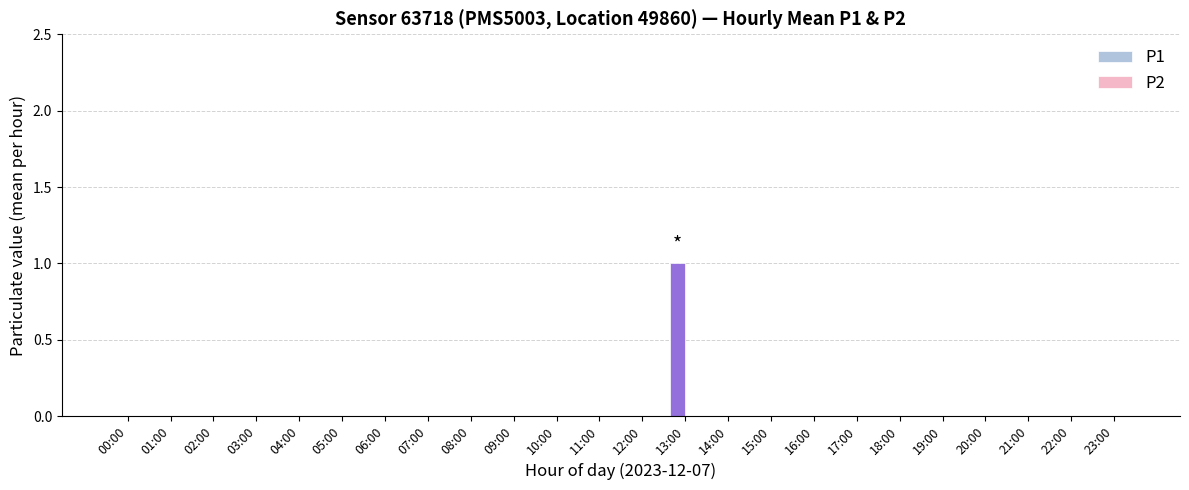

Which category has the highest value across all series?

13:00